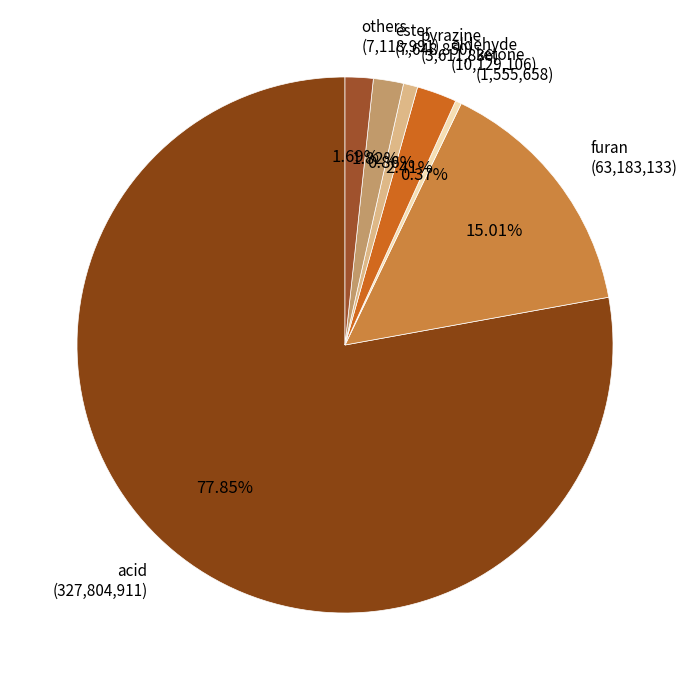

How many slices are in this pie chart?

7